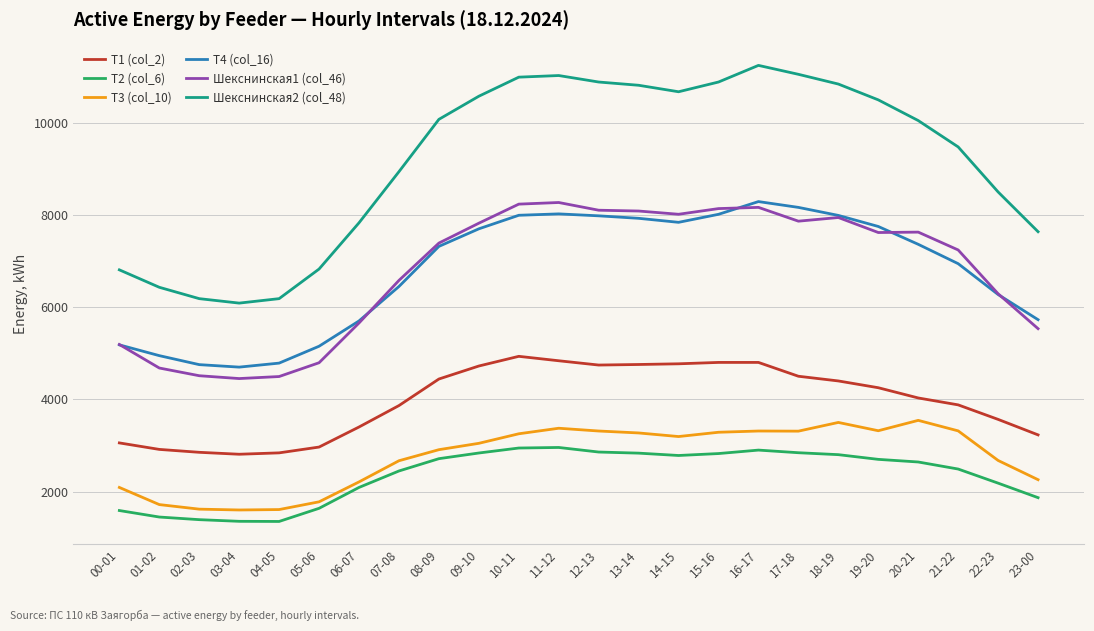

What is the total value across all series at 04-05?

21276.2